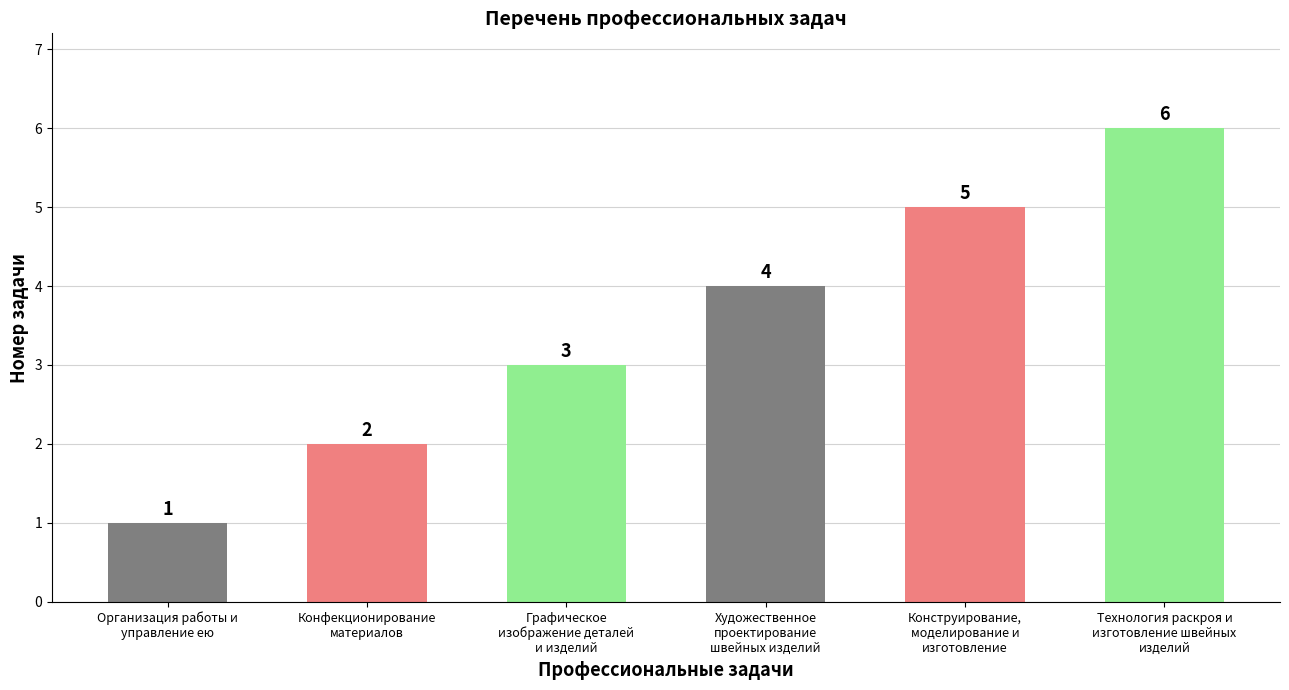

What is the value of the 3rd bar from the left?

3